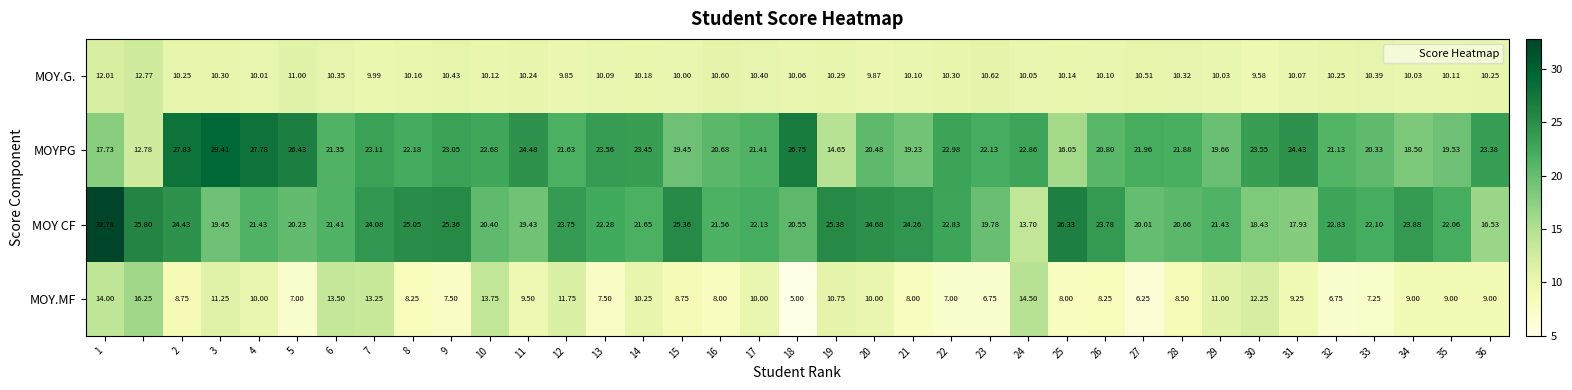

Which series has the largest range (max minus min)?

MOY CF